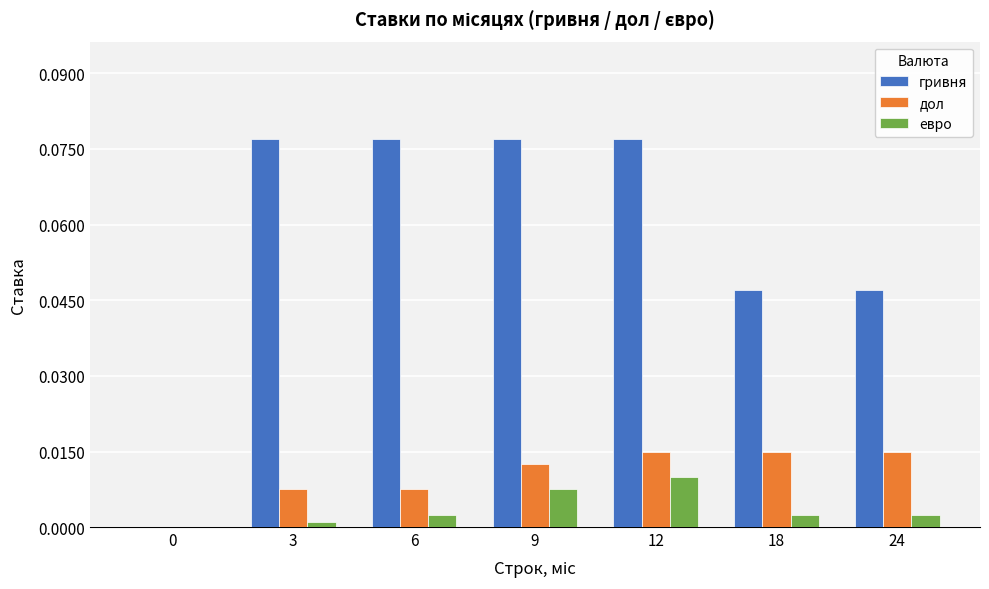

The value of дол at 12 is 0.0. True or false?

True